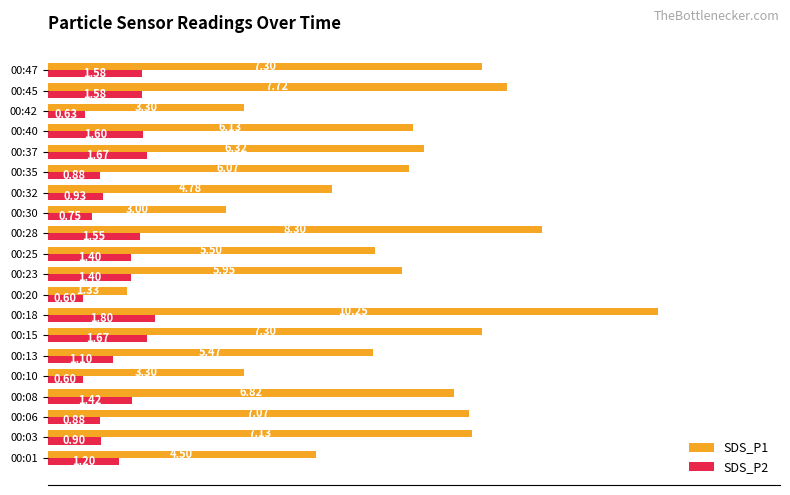

What is the total value across all series at 00:03?

8.0